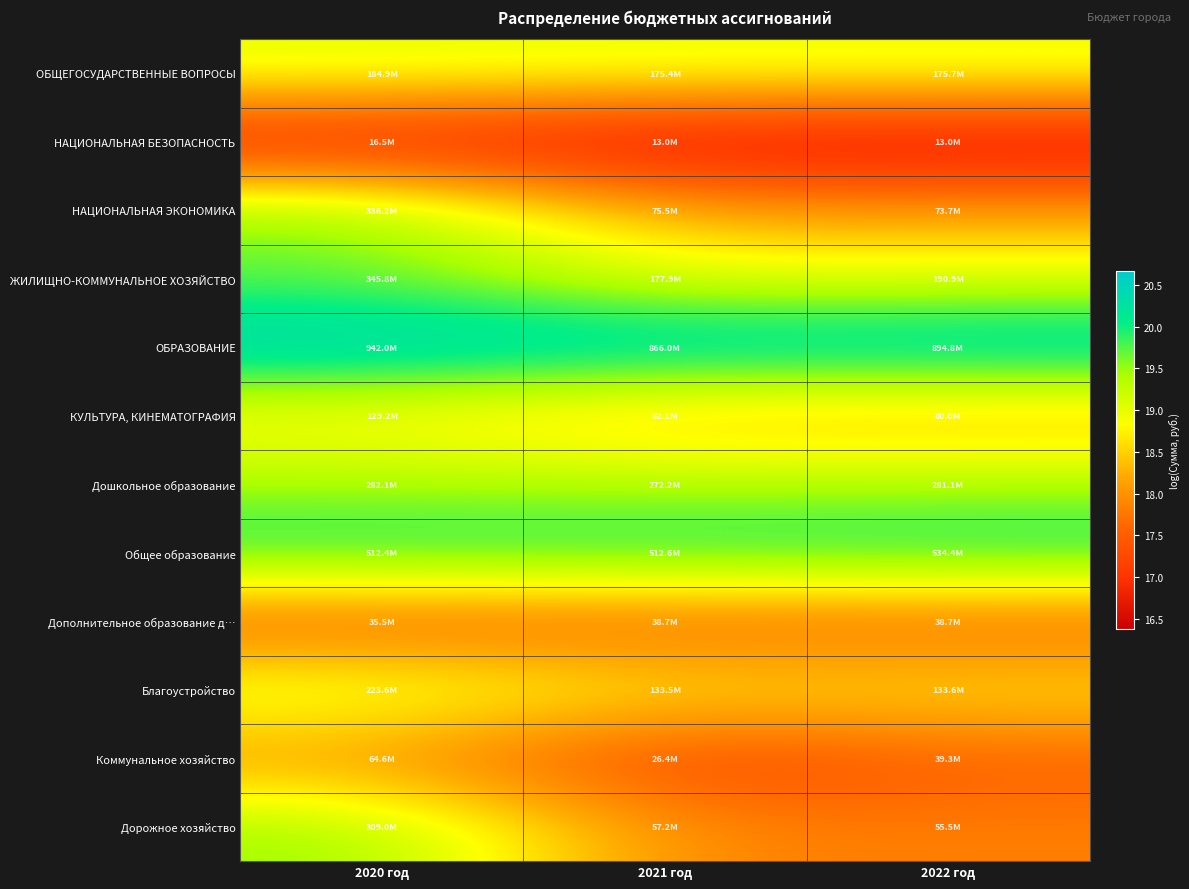

What is the total value across all series at 2022 год?

222.4